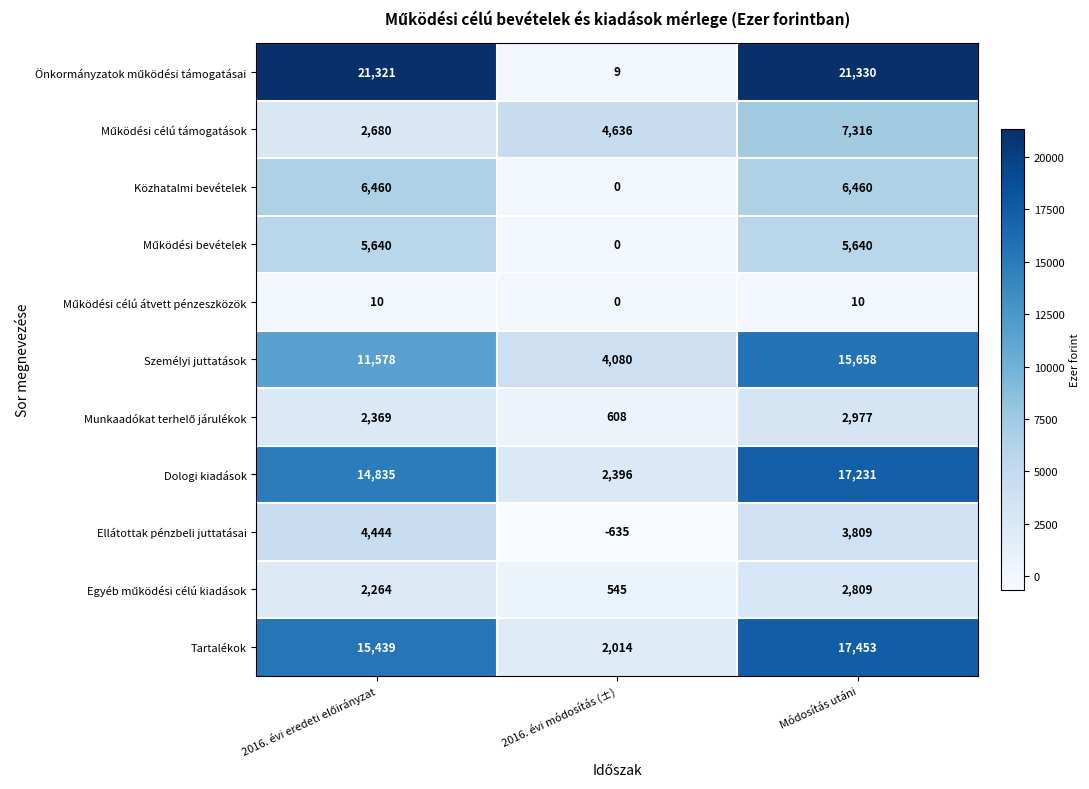

What is the total value across all series at 2016. évi módosítás (±)?

13653